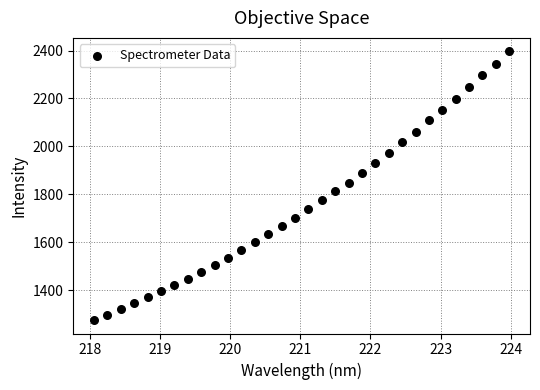

What is the range of Y values (max minus min)?

1120.7